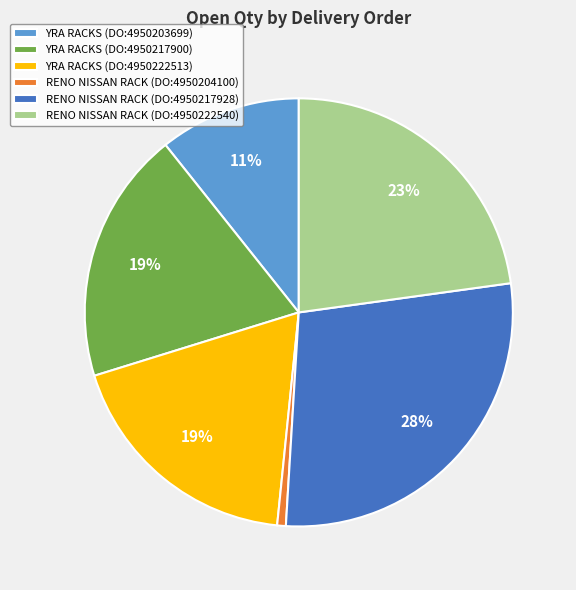

To the nearest percent, what is the difference between the largest and smallest slice percentages?

27%